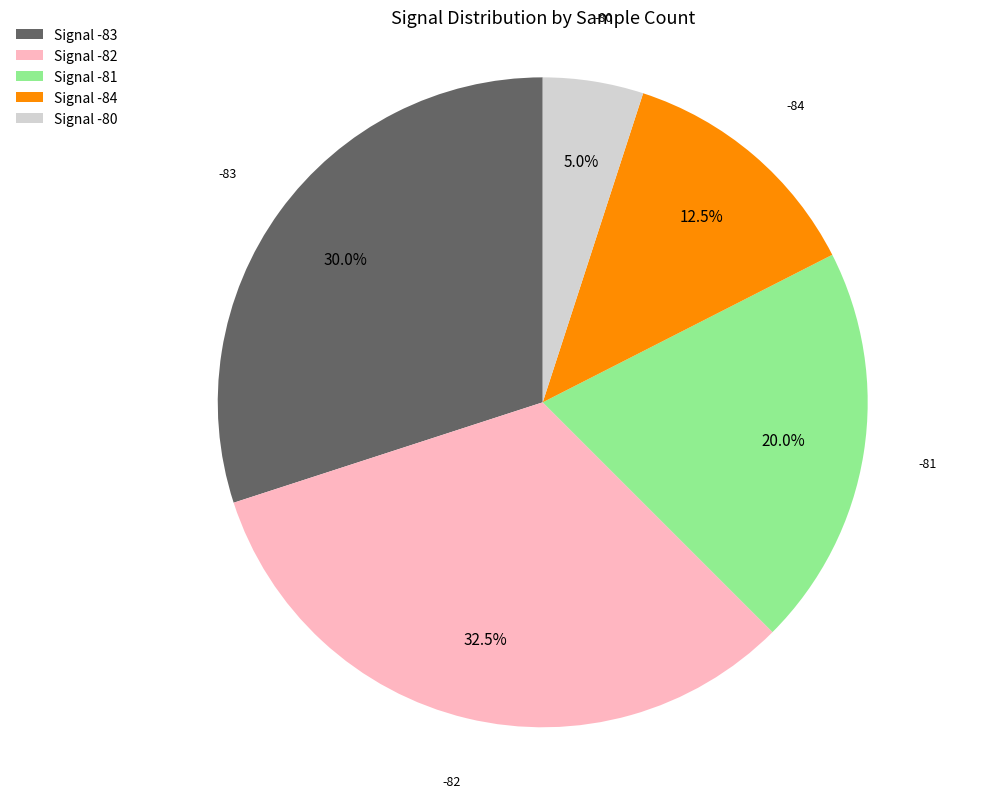

Rank the categories by value from lowest to highest.

Signal -80, Signal -84, Signal -81, Signal -83, Signal -82